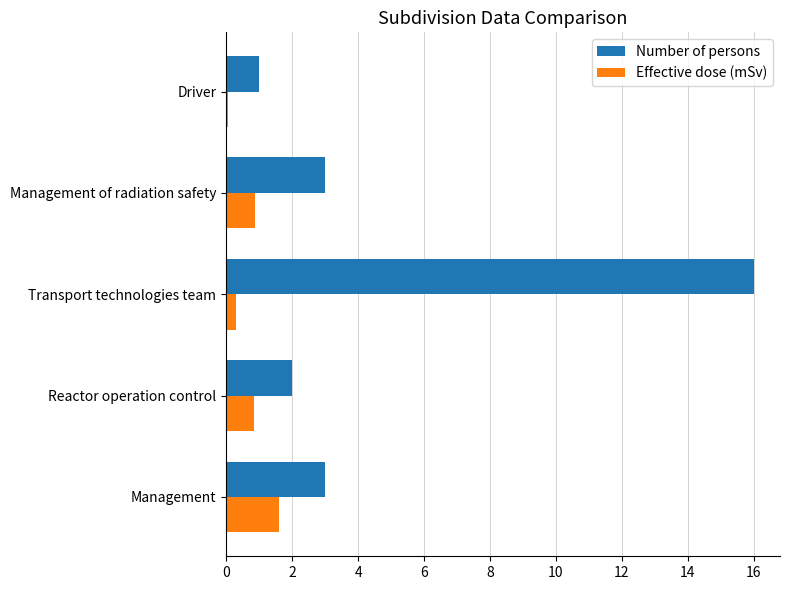

What is the sum of all Number of persons values?

25.0